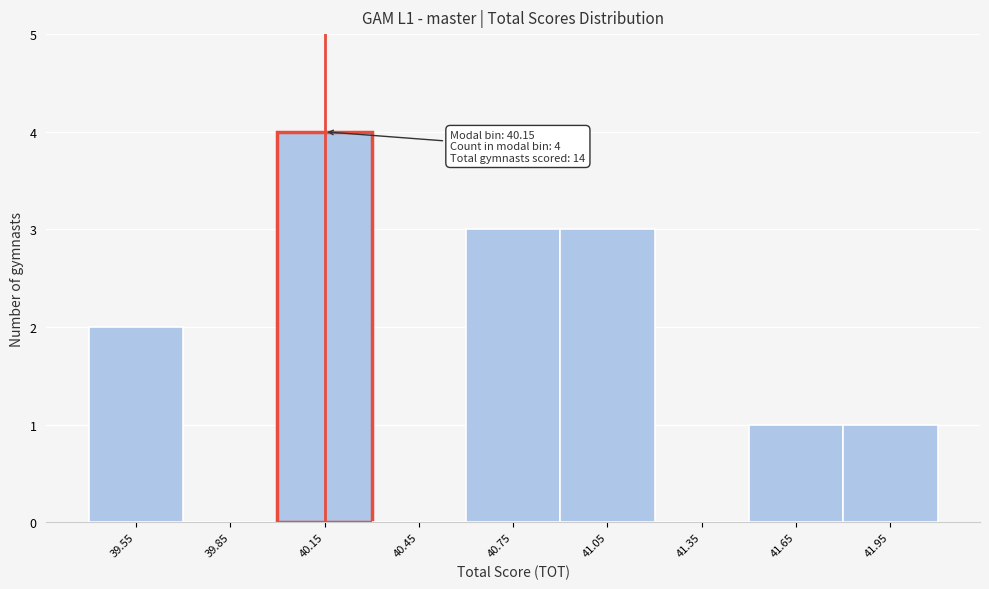

Over which range of the x-axis is the bar tallest?

40.0 to 40.3